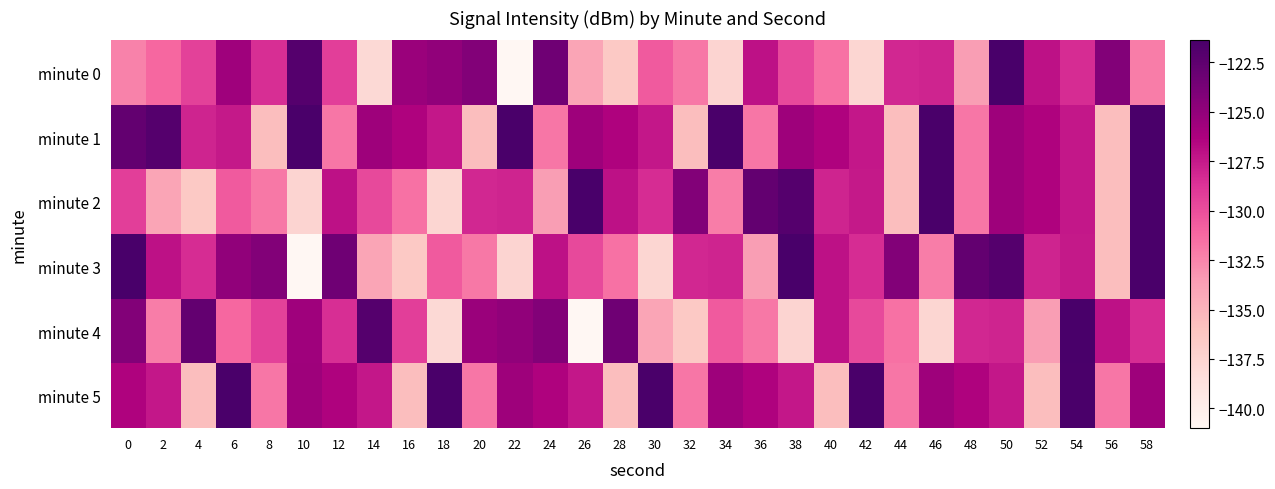

What is the smallest value displayed?

-141.0